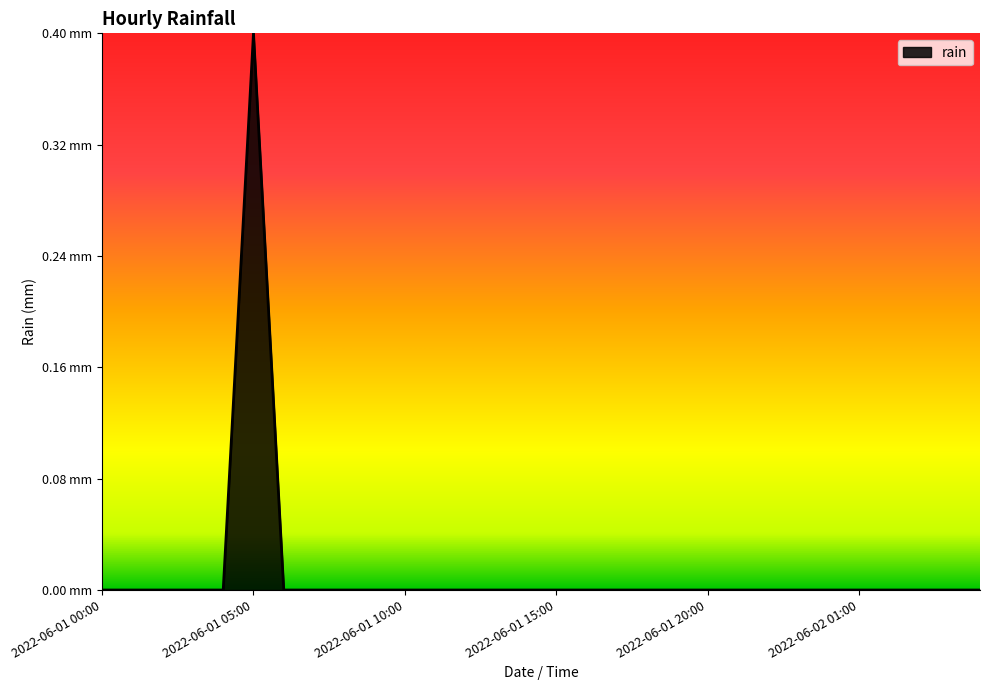

Rank the categories by value from lowest to highest.

2022-06-01 00:00, 2022-06-01 01:00, 2022-06-01 02:00, 2022-06-01 03:00, 2022-06-01 04:00, 2022-06-01 06:00, 2022-06-01 07:00, 2022-06-01 08:00, 2022-06-01 09:00, 2022-06-01 10:00, 2022-06-01 11:00, 2022-06-01 12:00, 2022-06-01 13:00, 2022-06-01 14:00, 2022-06-01 15:00, 2022-06-01 16:00, 2022-06-01 17:00, 2022-06-01 18:00, 2022-06-01 19:00, 2022-06-01 20:00, 2022-06-01 21:00, 2022-06-01 22:00, 2022-06-01 23:00, 2022-06-02 00:00, 2022-06-02 01:00, 2022-06-02 02:00, 2022-06-02 03:00, 2022-06-02 04:00, 2022-06-02 05:00, 2022-06-01 05:00